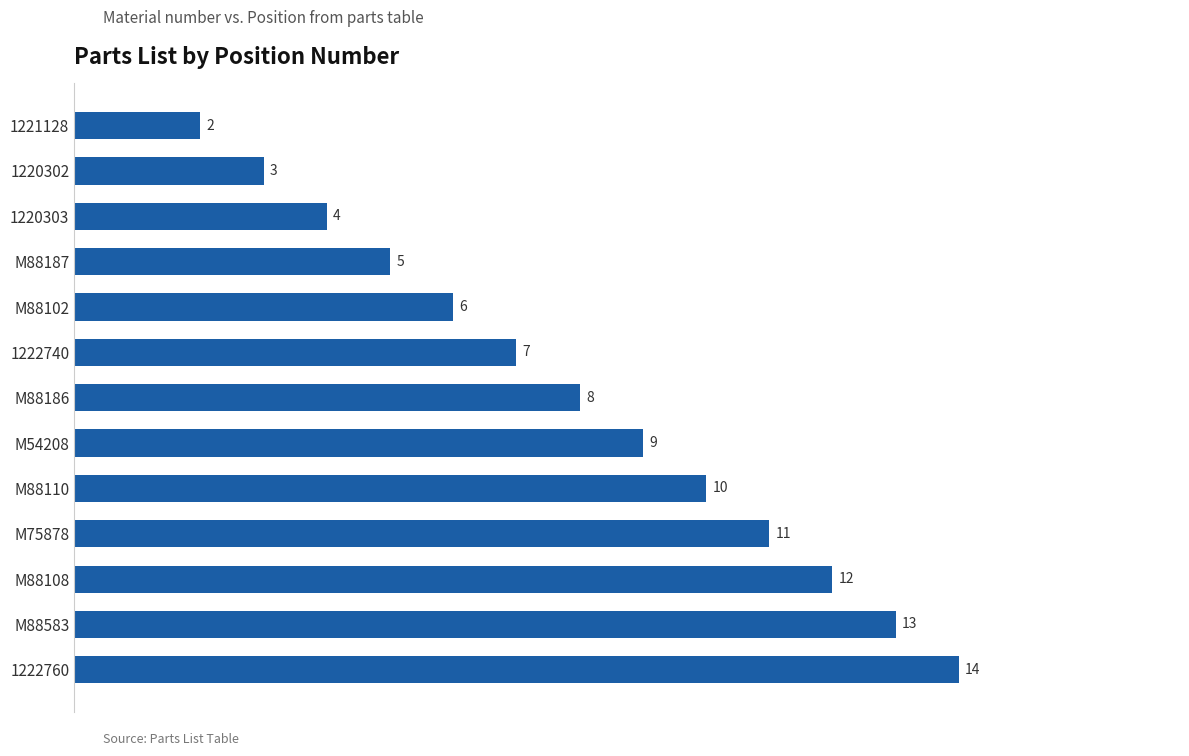

What is the value of the 10th bar from the top?

11